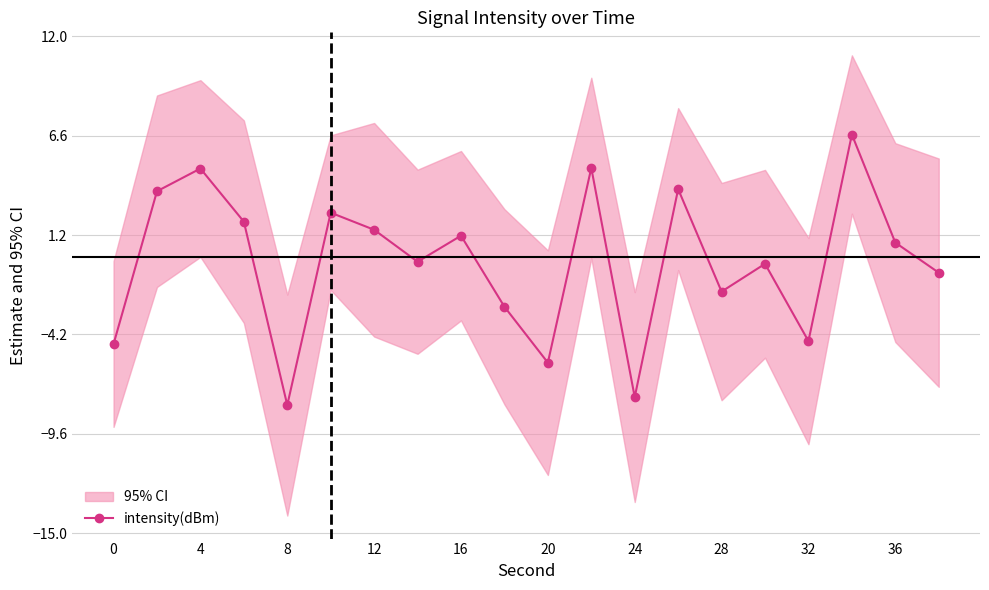

What is the minimum value for intensity(dBm)?

-8.0